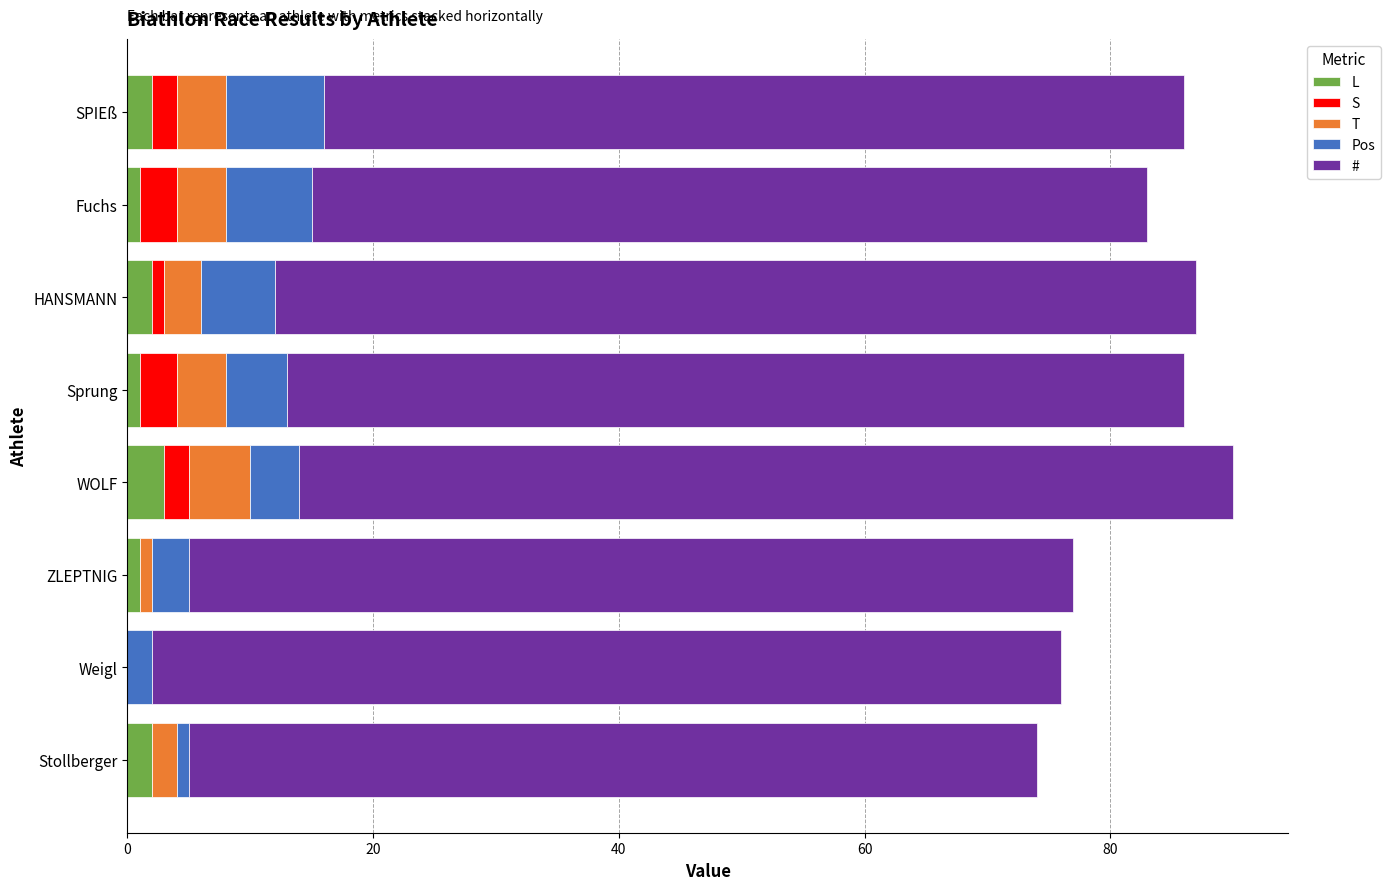

Count the number of categories in the chart.

8